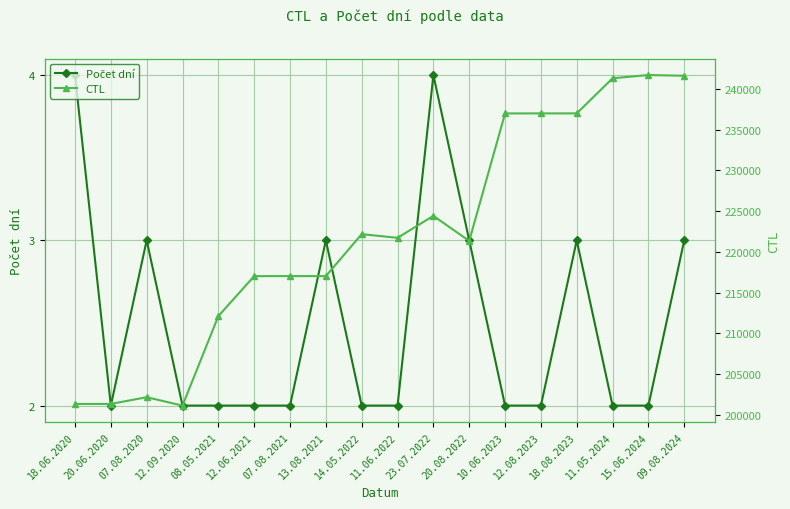

Is this an area chart (filled region under the line)?

No